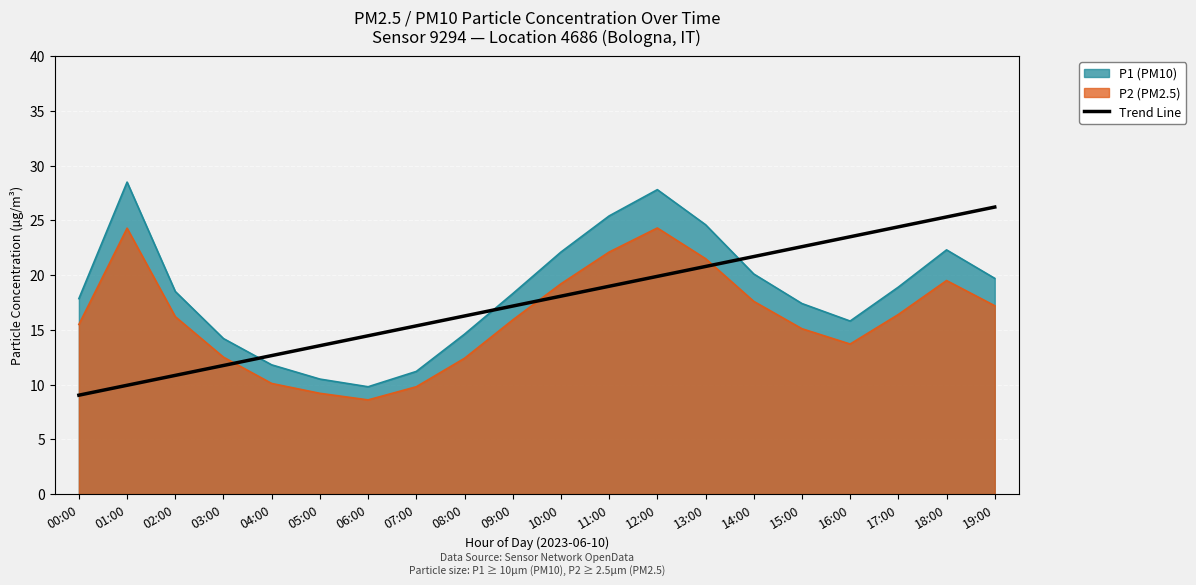

What is the average value?

17.6